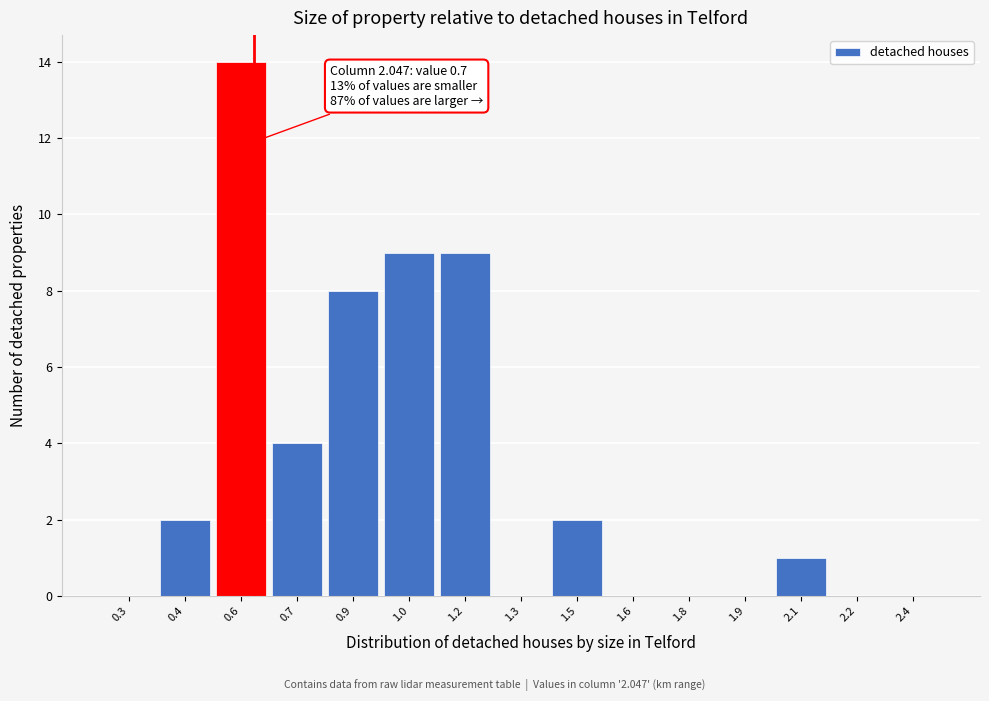

Reading left to right, what are all the values shown in this chart?

0.3=0	0.4=2	0.6=14	0.7=4	0.9=8	1.0=9	1.2=9	1.3=0	1.5=2	1.6=0	1.8=0	1.9=0	2.1=1	2.2=0	2.4=0